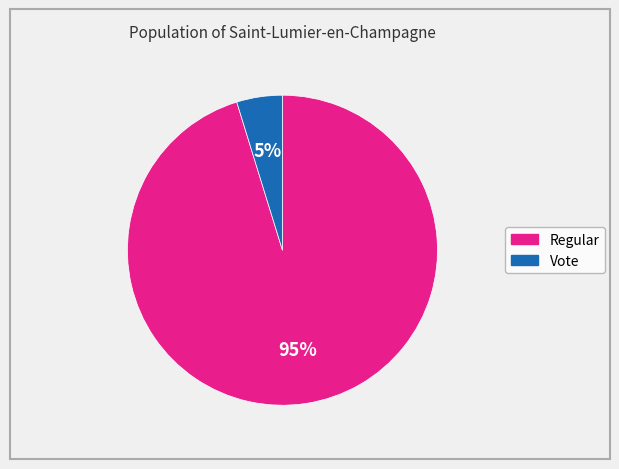

To the nearest percent, what is the average slice percentage?

50%